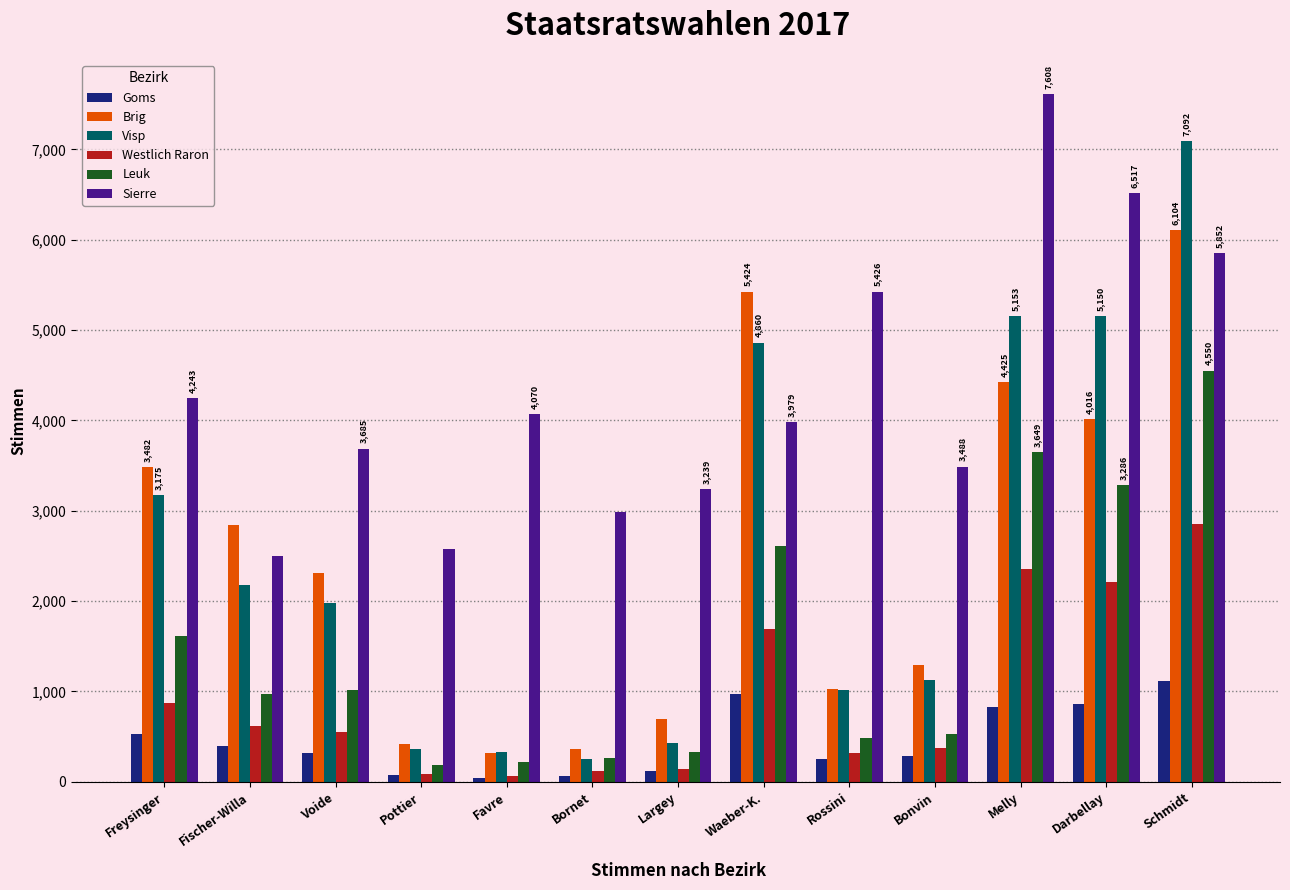

What is the smallest value displayed?

45